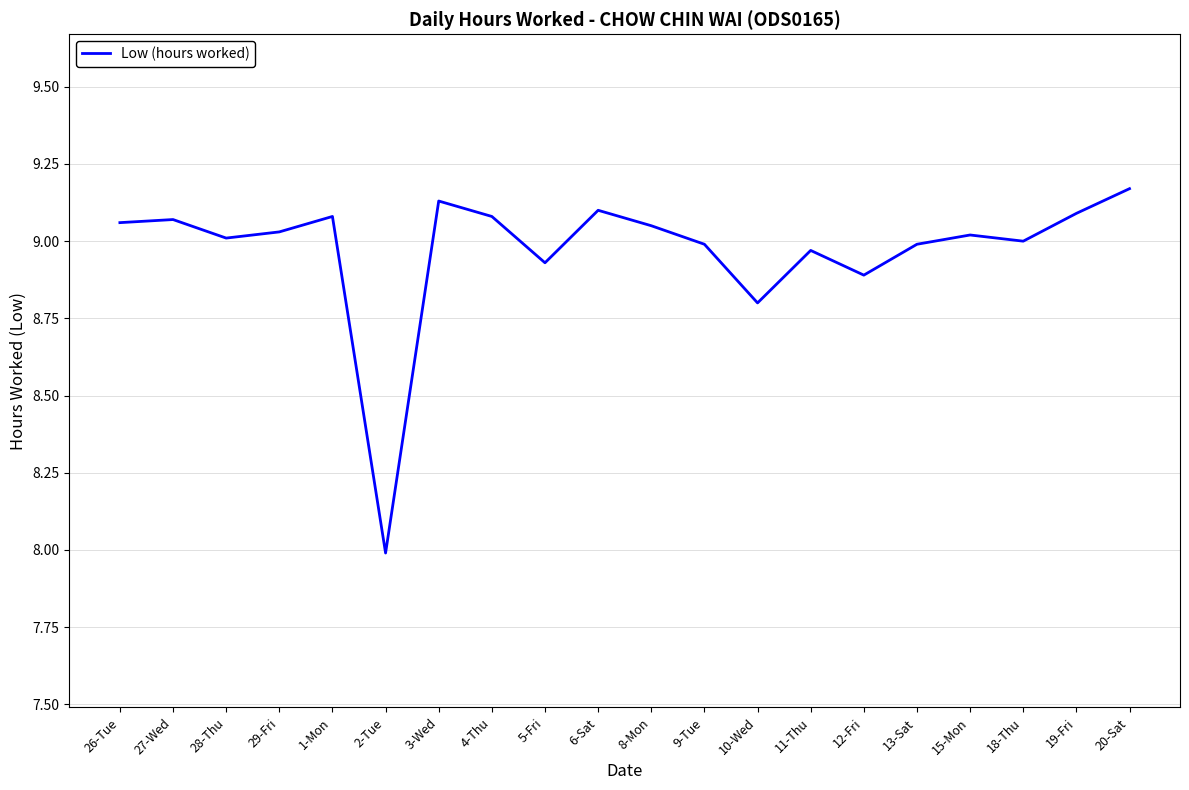

What is the sum of the values at 2-Tue and 4-Thu?

17.1